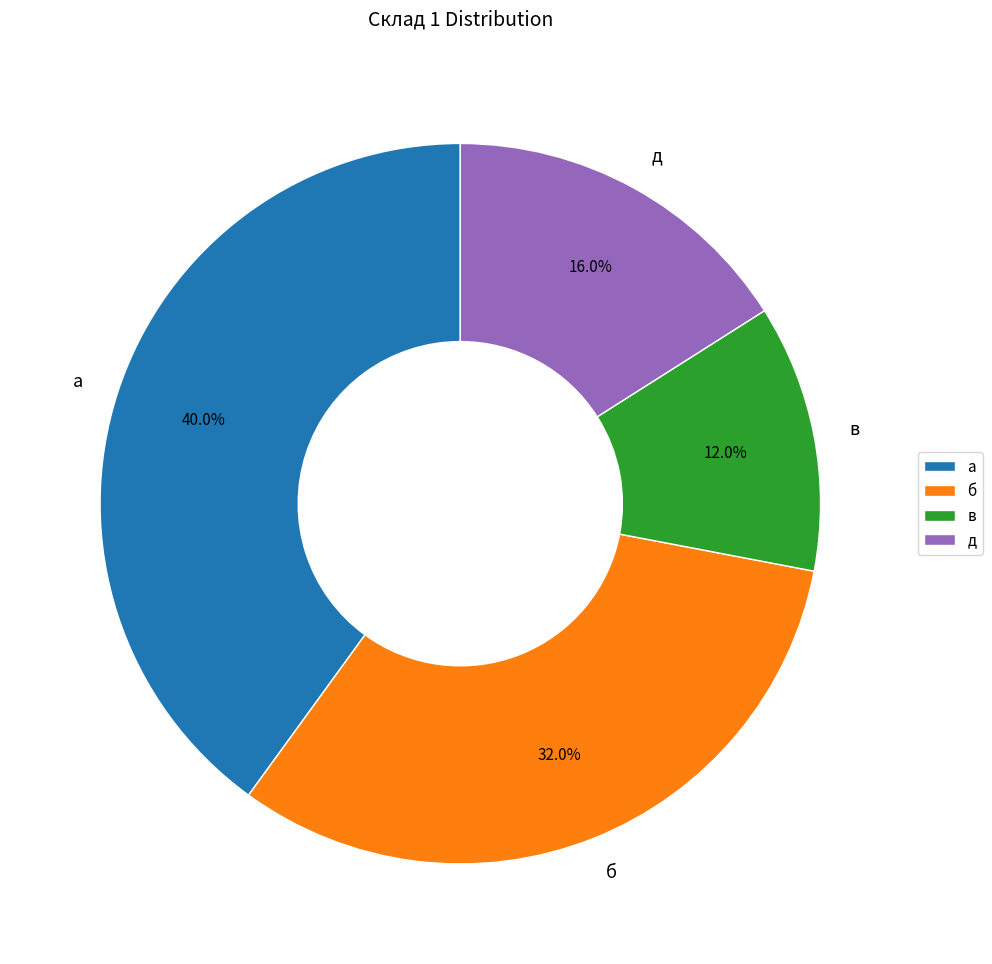

What percentage is the б slice, to the nearest percent?

32%